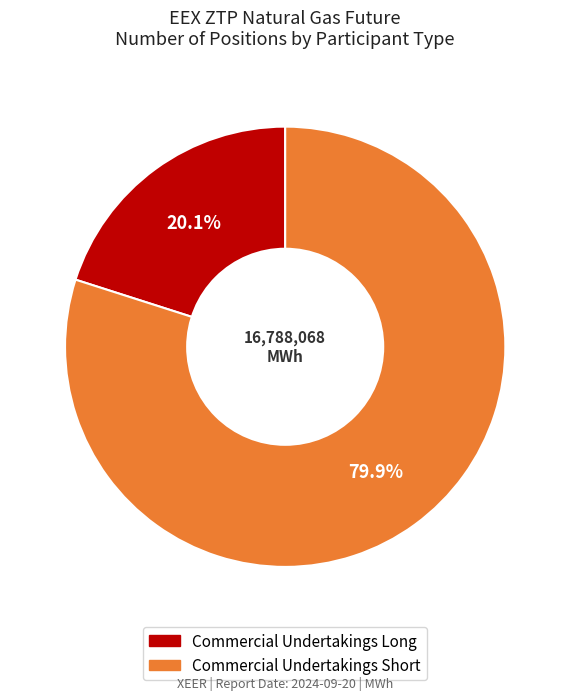

Does any single category account for the majority?

Yes